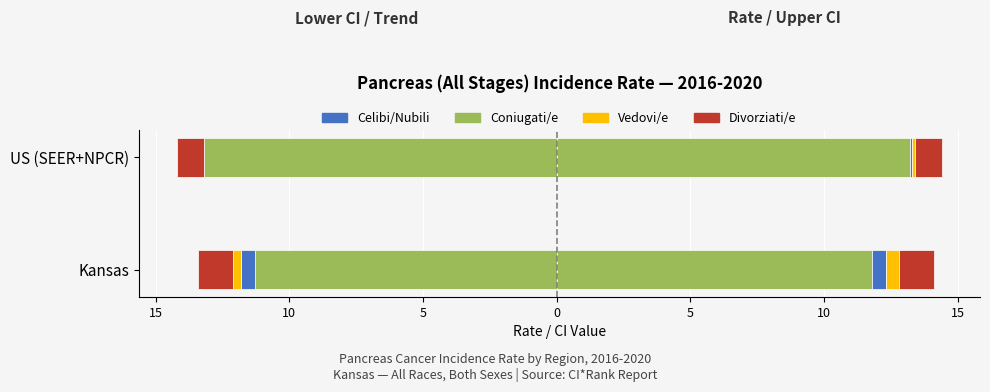

Between Kansas and US (SEER+NPCR), which series saw the biggest shift?

Coniugati/e